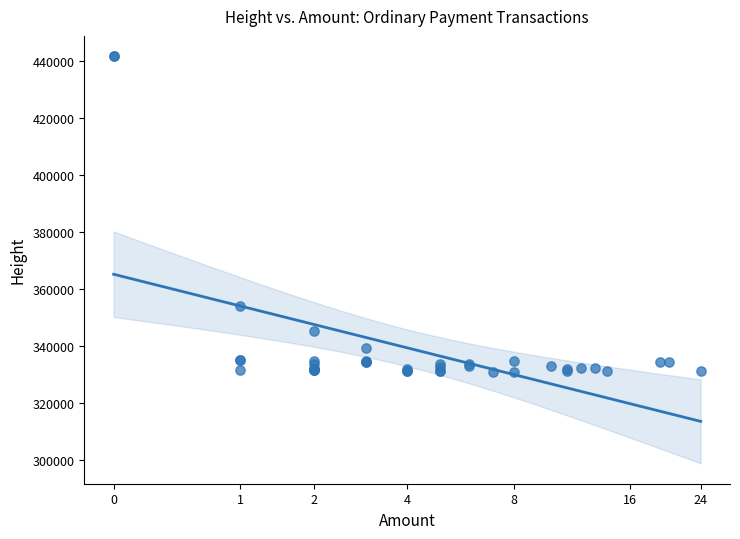

What Y value in the scatter plot is closest to 386352?

353908